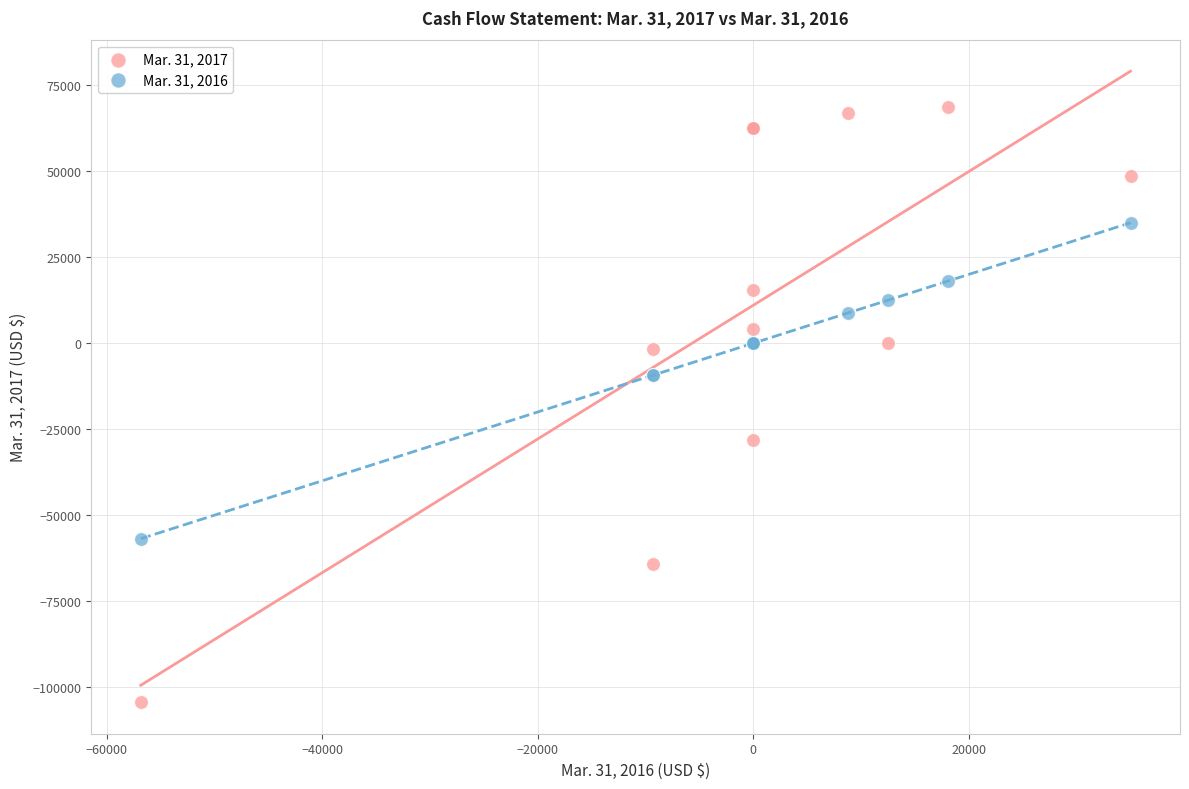

What are all the series names shown in the legend?

Mar. 31, 2017, Mar. 31, 2016